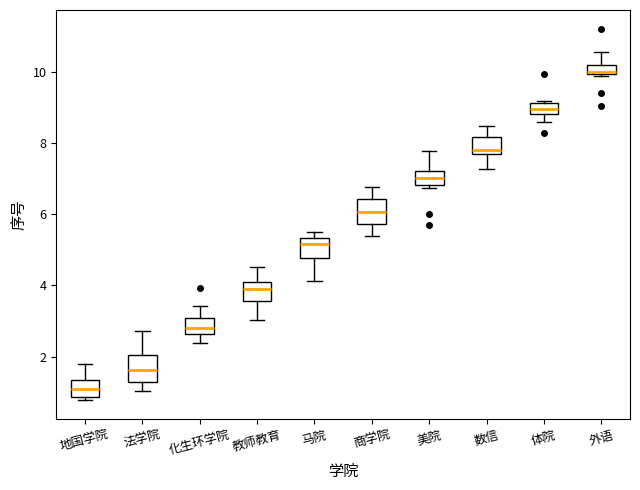

Which box's median line is the lowest?

地国学院